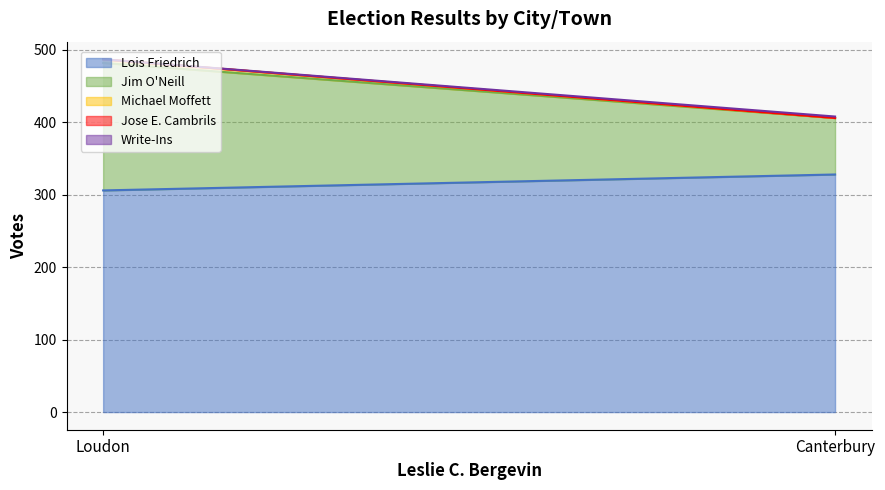

Is the value of Michael Moffett at Canterbury greater than the value of Jose E. Cambrils at Canterbury?

No